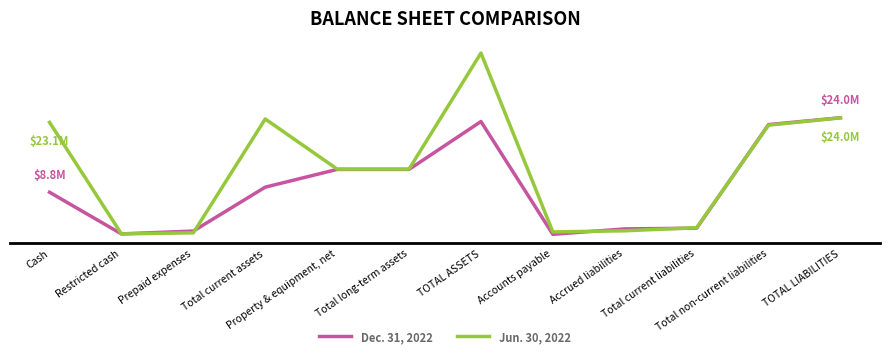

Does the chart have visible grid lines?

No